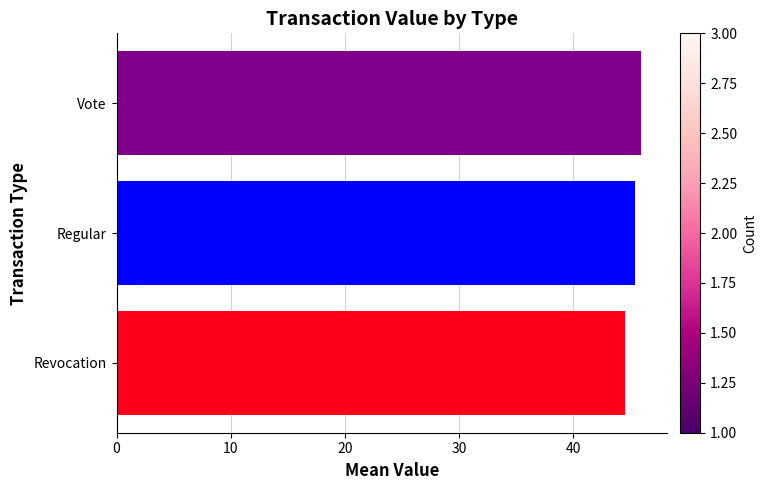

What is the smallest value displayed?

44.6